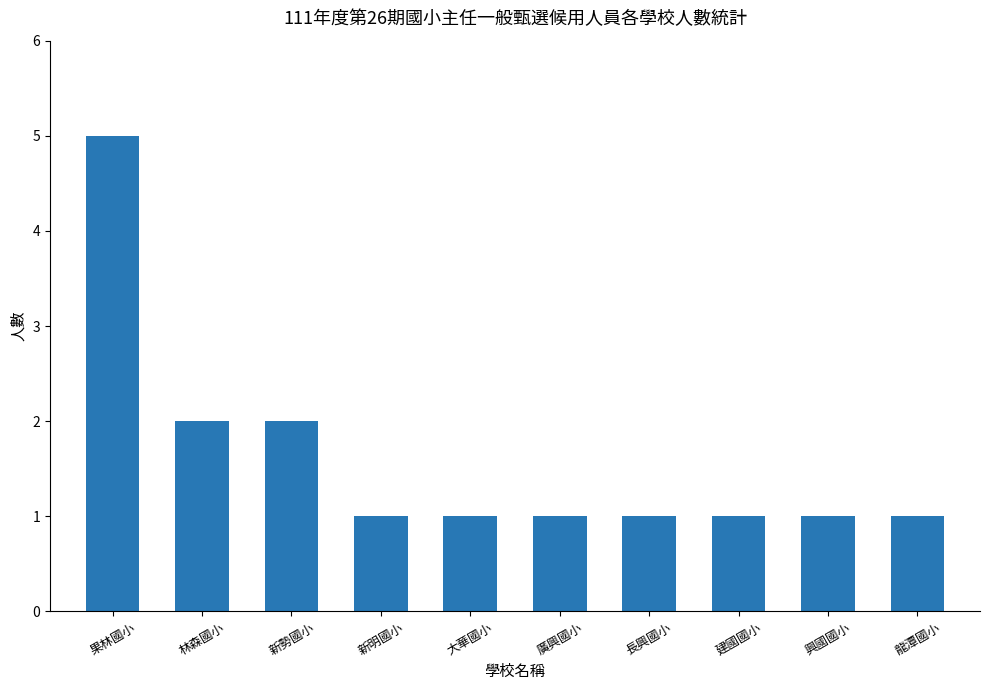

Reading left to right, what are all the values shown in this chart?

5	2	2	1	1	1	1	1	1	1